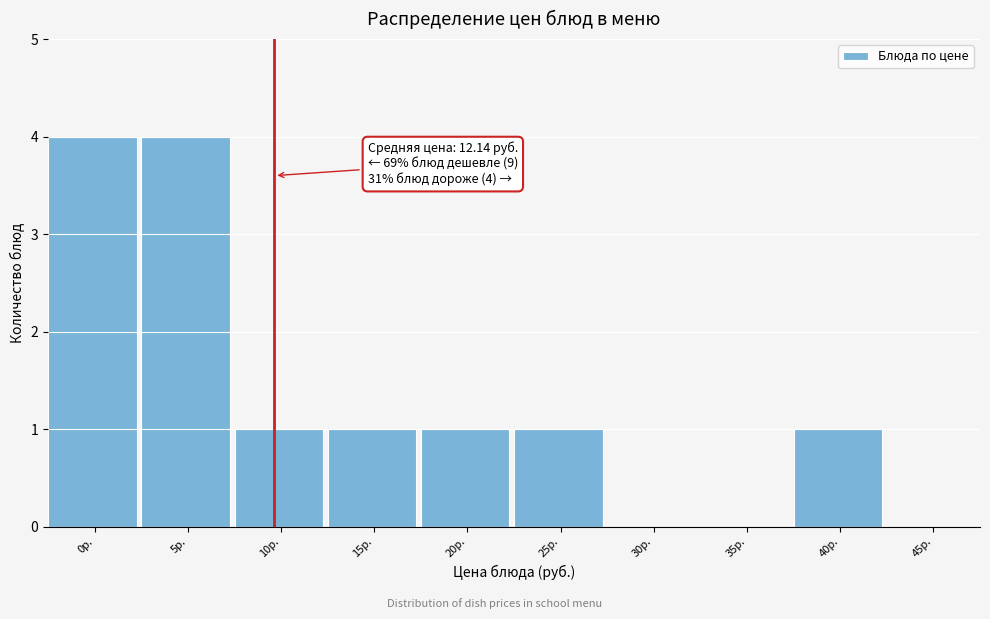

Reading left to right, extract all data points from this chart.

0р.=4	5р.=4	10р.=1	15р.=1	20р.=1	25р.=1	30р.=0	35р.=0	40р.=1	45р.=0